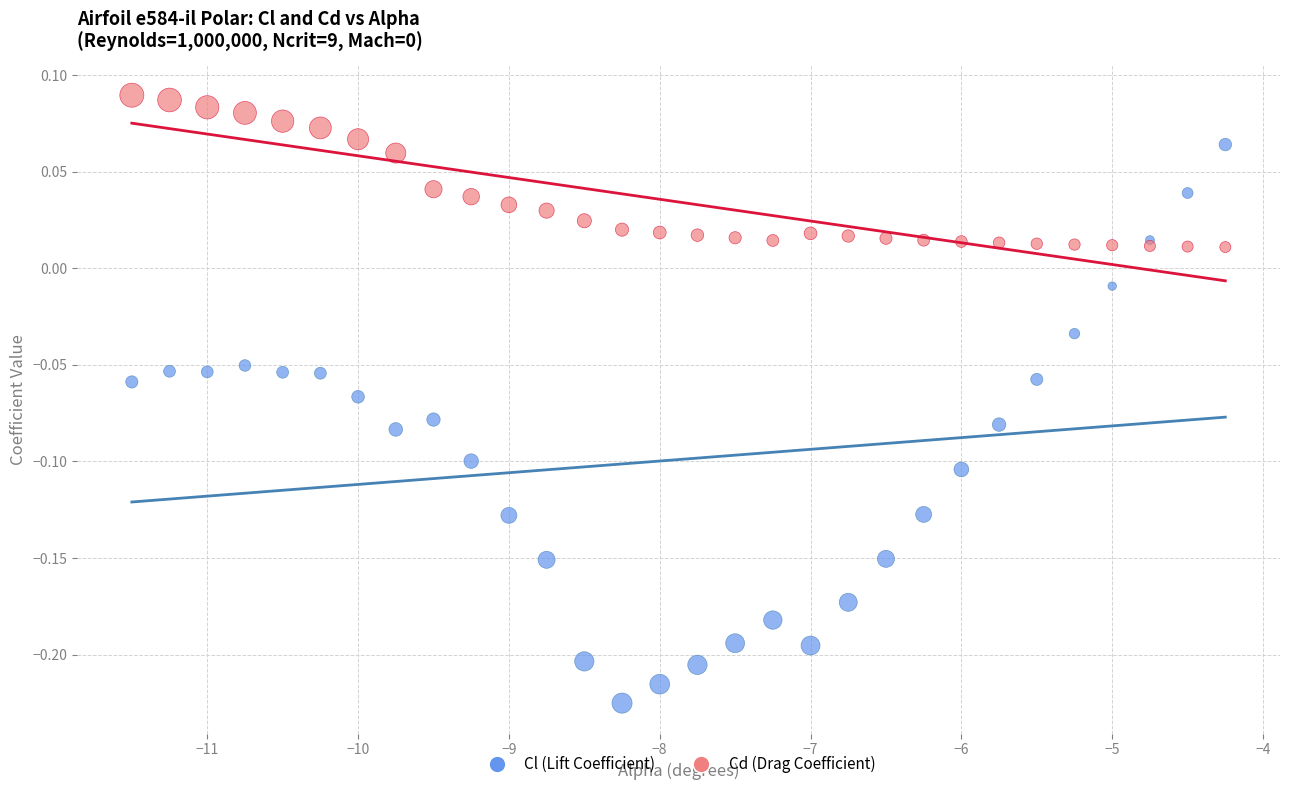

Which series contains the highest Y value?

Cd (Drag Coefficient)